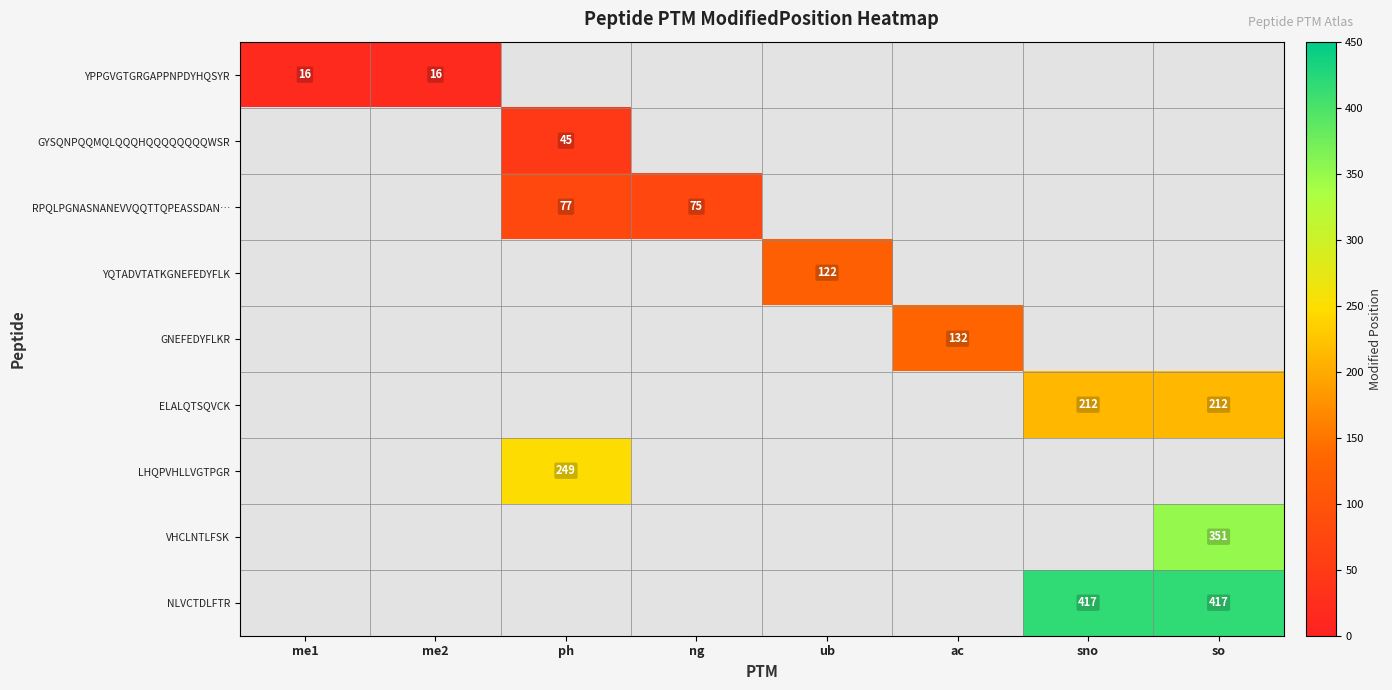

Is it true that LHQPVHLLVGTPGR equals 336 at ph?

False